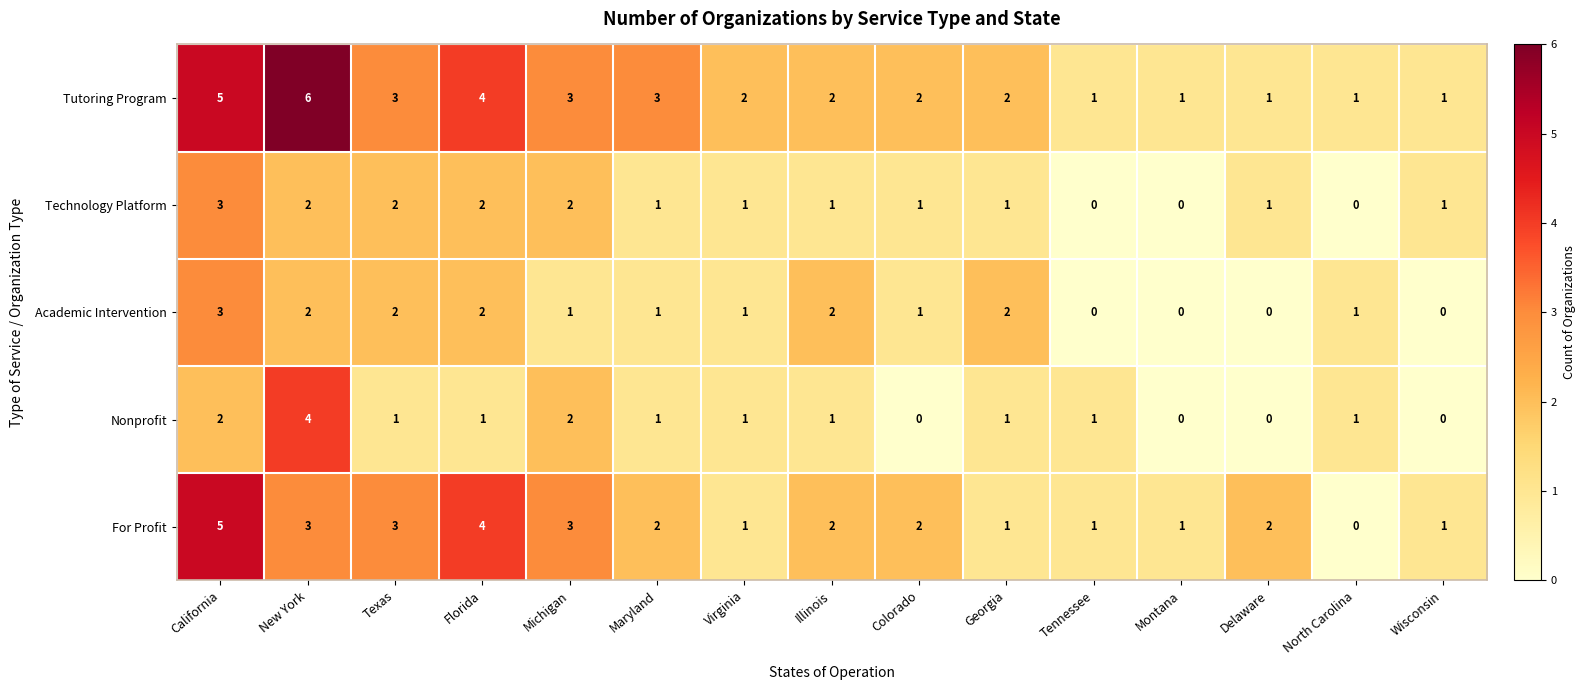

Where does the Academic Intervention series first go above 1?

California